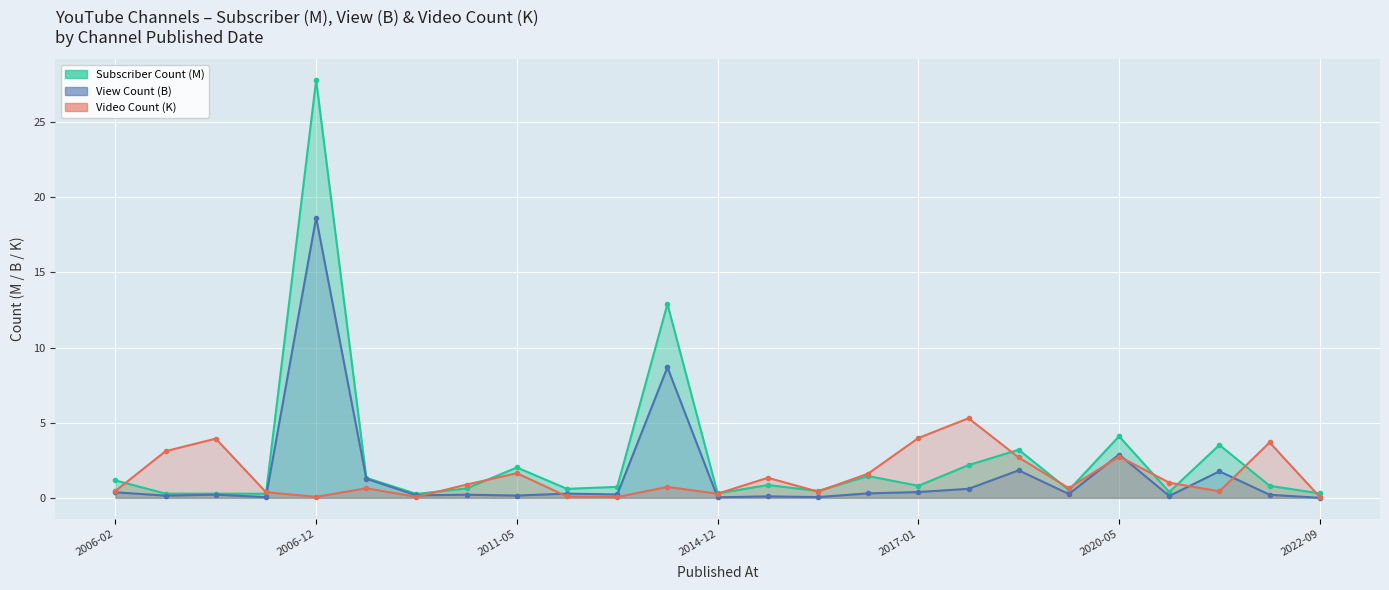

What is the label of the 20th point from the right?

2007-06-07